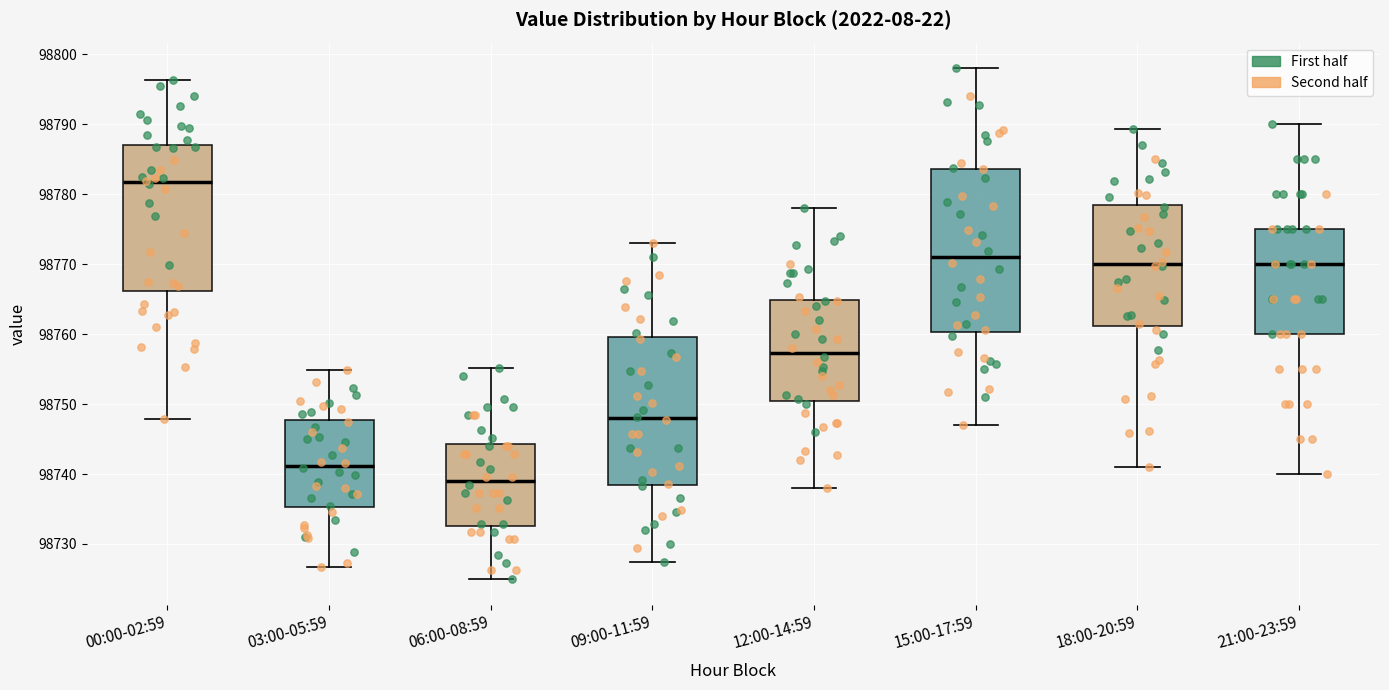

Reading left to right, read every box against the y-axis: the position of its median line, the range the box covers, and the ends of its whiskers. The values are not printed on the chart, so give them approximately, as read against the axis.

00:00-02:59: median 98782, box 98766 to 98787, whiskers 98748 to 98796
03:00-05:59: median 98741, box 98735 to 98748, whiskers 98727 to 98755
06:00-08:59: median 98739, box 98733 to 98744, whiskers 98725 to 98755
09:00-11:59: median 98748, box 98739 to 98760, whiskers 98727 to 98773
12:00-14:59: median 98757, box 98751 to 98765, whiskers 98738 to 98778
15:00-17:59: median 98771, box 98760 to 98784, whiskers 98747 to 98798
18:00-20:59: median 98770, box 98761 to 98778, whiskers 98741 to 98789
21:00-23:59: median 98770, box 98760 to 98775, whiskers 98740 to 98790